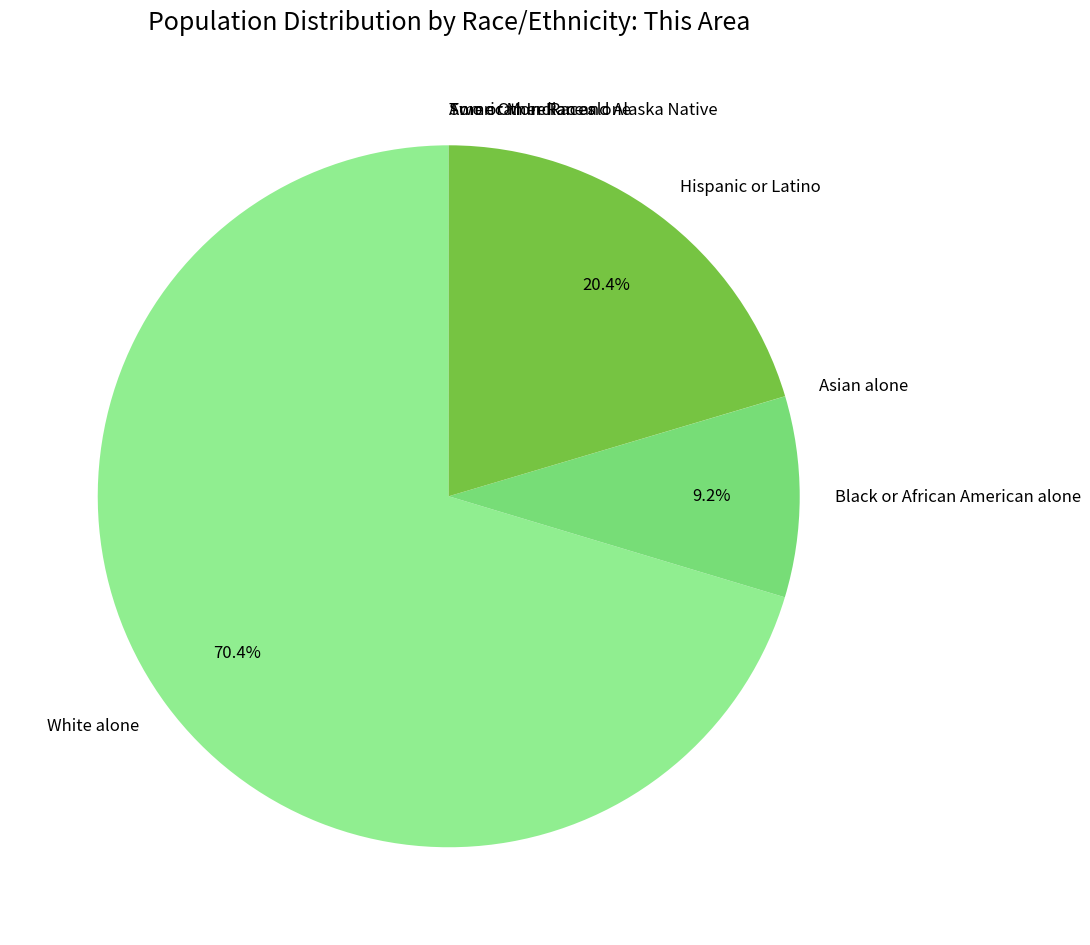

Which category accounts for the majority?

White alone